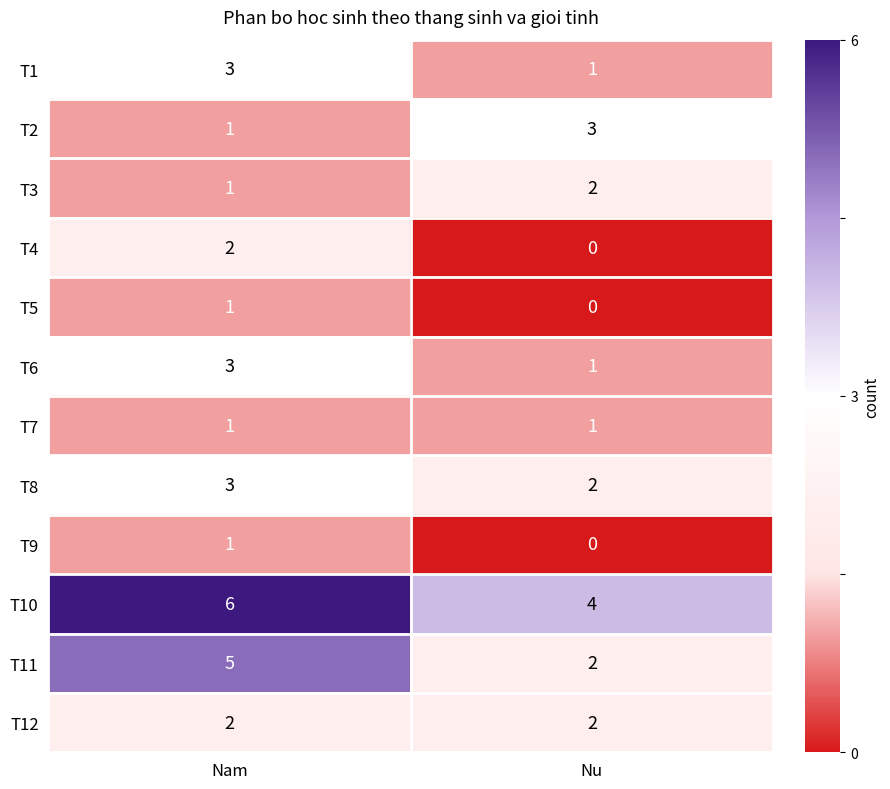

Reading right to left, extract all data points from this chart.

T1: Nu=1	Nam=3
T2: Nu=3	Nam=1
T3: Nu=2	Nam=1
T4: Nu=0	Nam=2
T5: Nu=0	Nam=1
T6: Nu=1	Nam=3
T7: Nu=1	Nam=1
T8: Nu=2	Nam=3
T9: Nu=0	Nam=1
T10: Nu=4	Nam=6
T11: Nu=2	Nam=5
T12: Nu=2	Nam=2